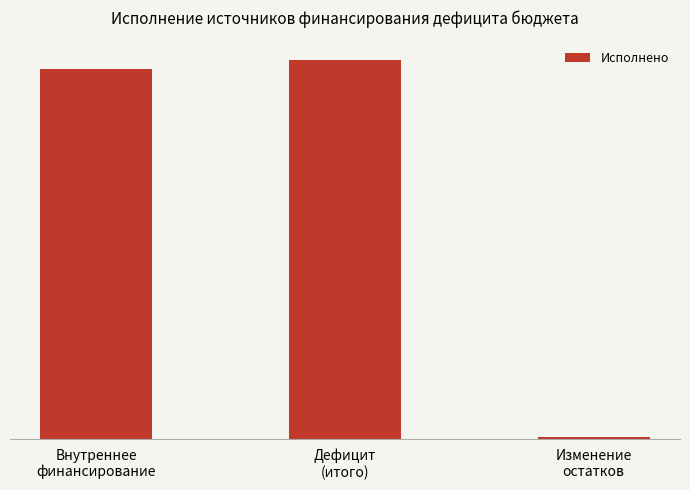

Does the chart contain any negative values?

No